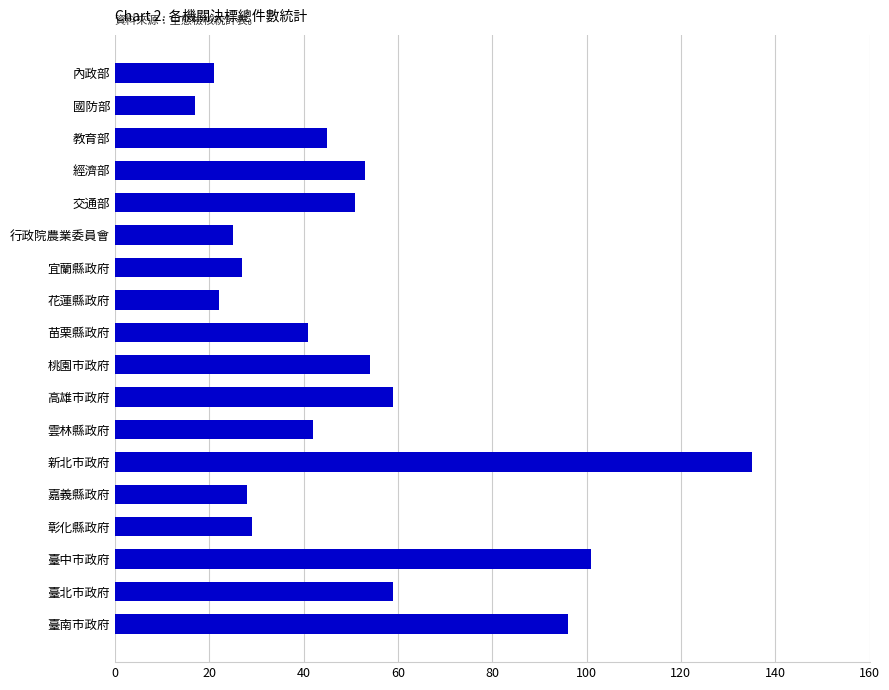

Reading top to bottom, transcribe all the data shown in this chart.

21	17	45	53	51	25	27	22	41	54	59	42	135	28	29	101	59	96